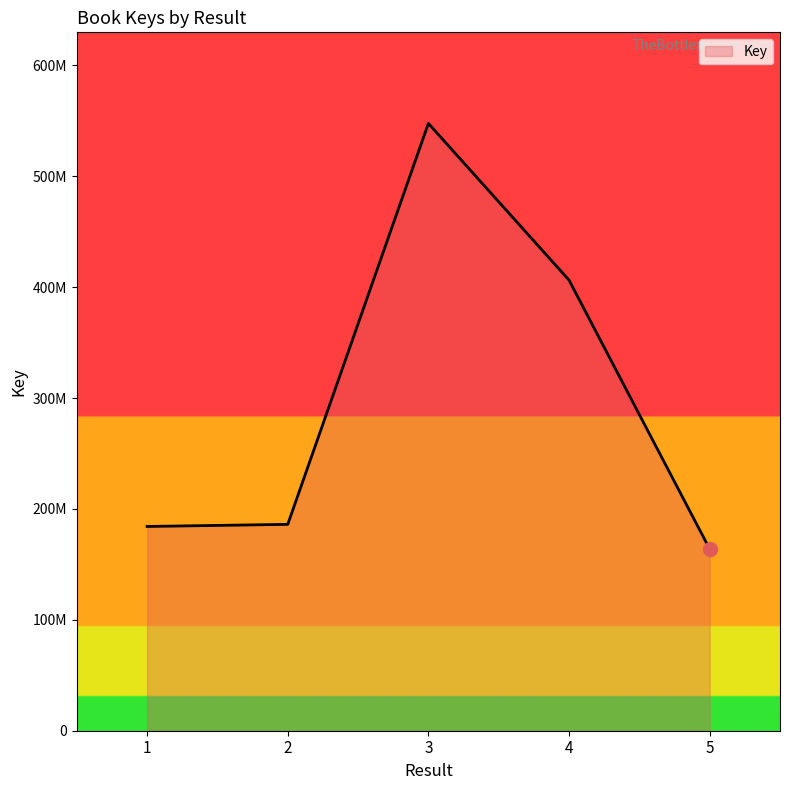

Read the value at 5.

163849792